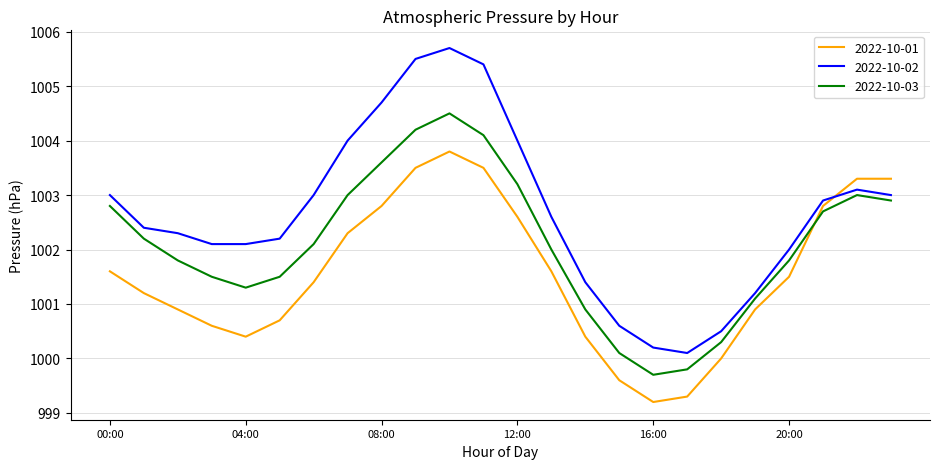

True or false: 2022-10-02 and 2022-10-03 intersect in this chart.

False